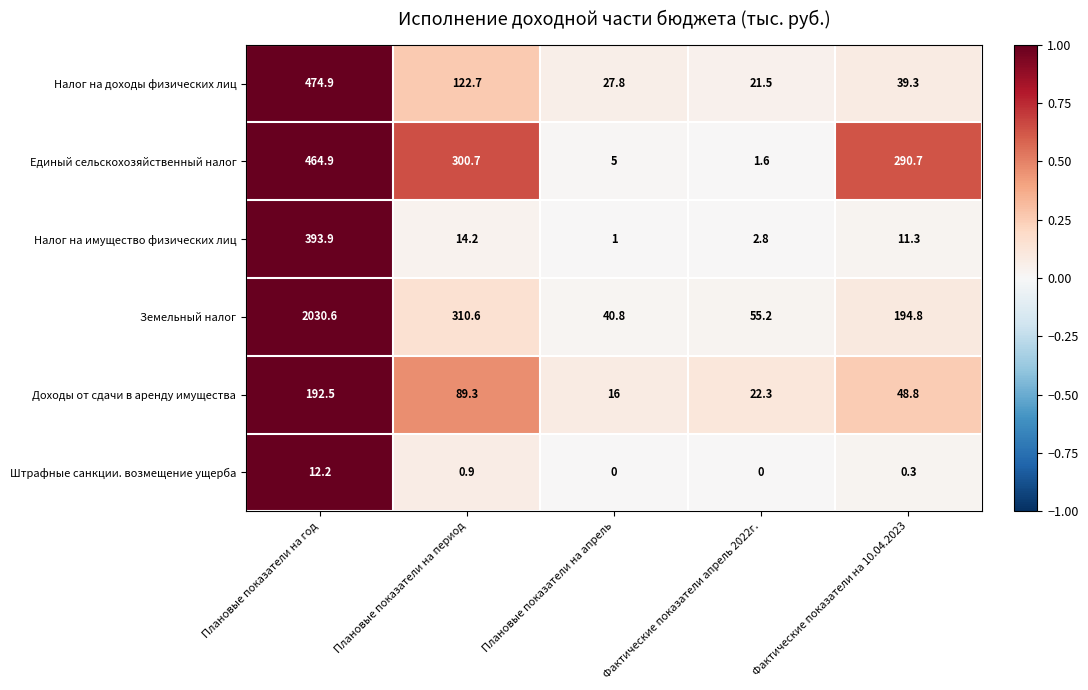

What is the difference between the highest and lowest values at Плановые показатели на период?

309.7